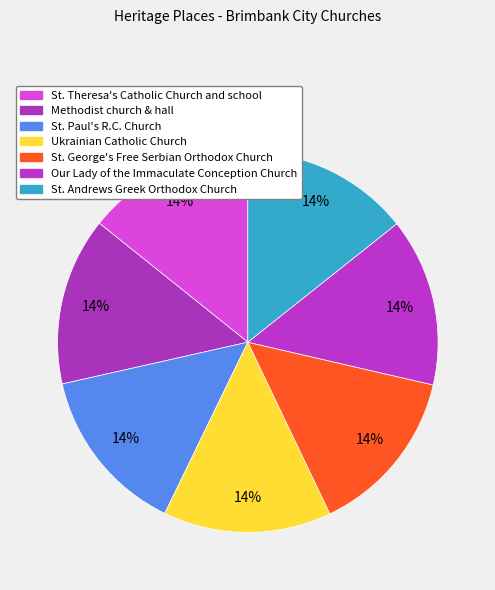

To the nearest percent, what is the average slice percentage?

14%